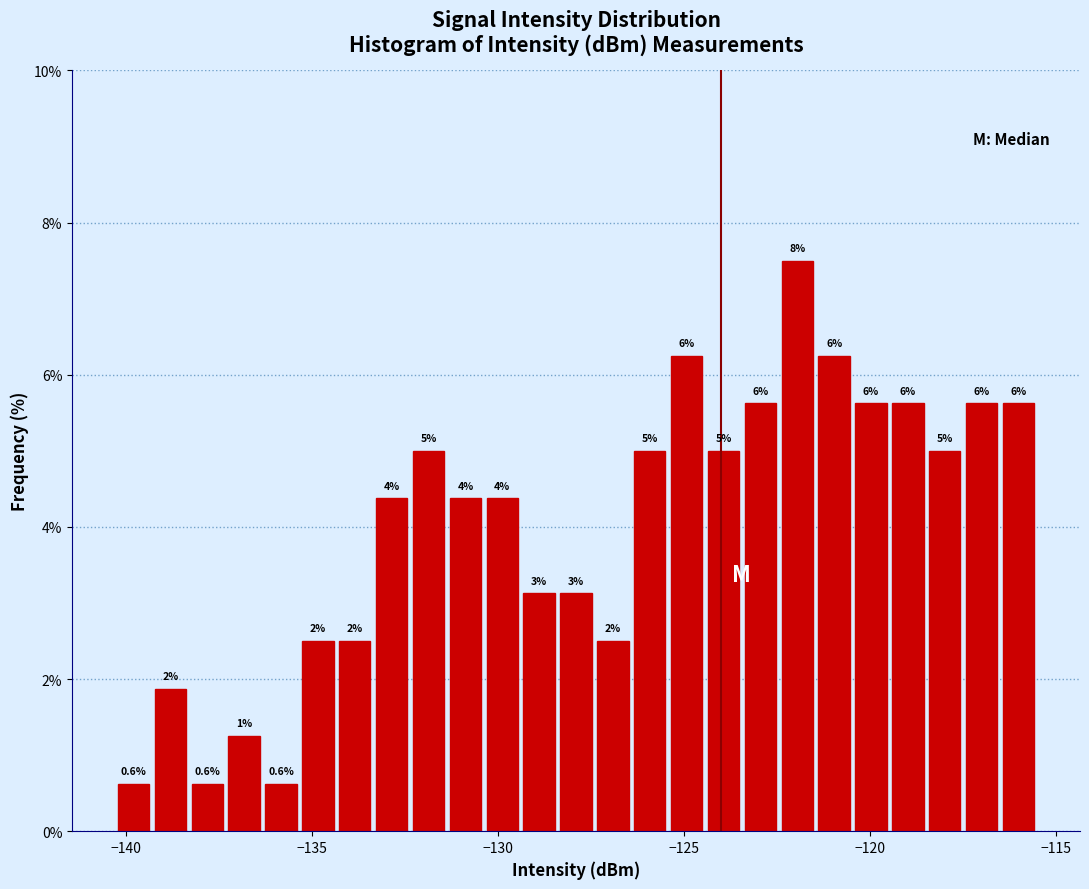

Around what value on the x-axis is the tallest bar? Give the approximate position of its centre, as read against the axis.

-122.0